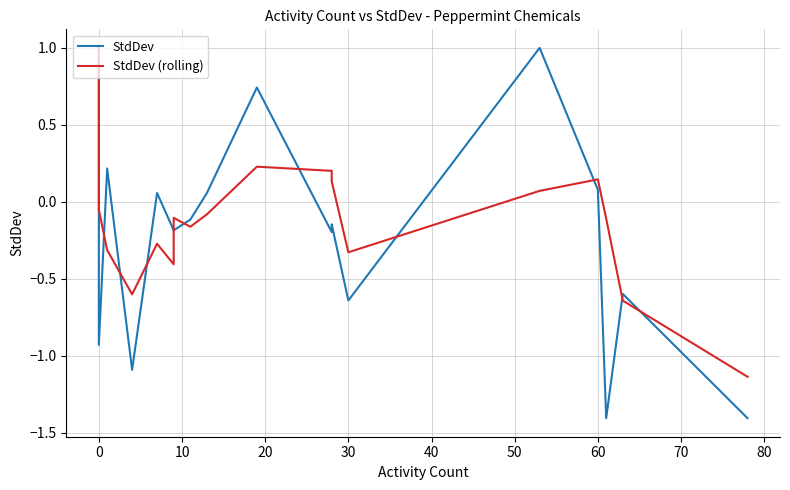

What is the value of the StdDev point at the 18th from the left?

-0.6